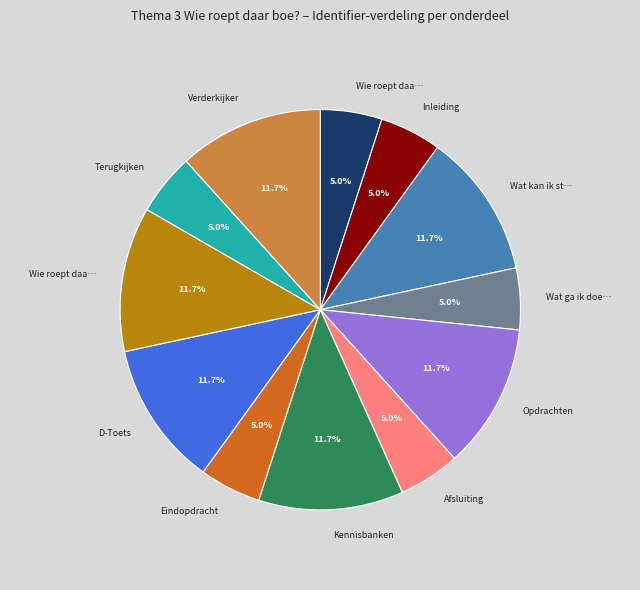

Is there a majority slice in this chart?

No